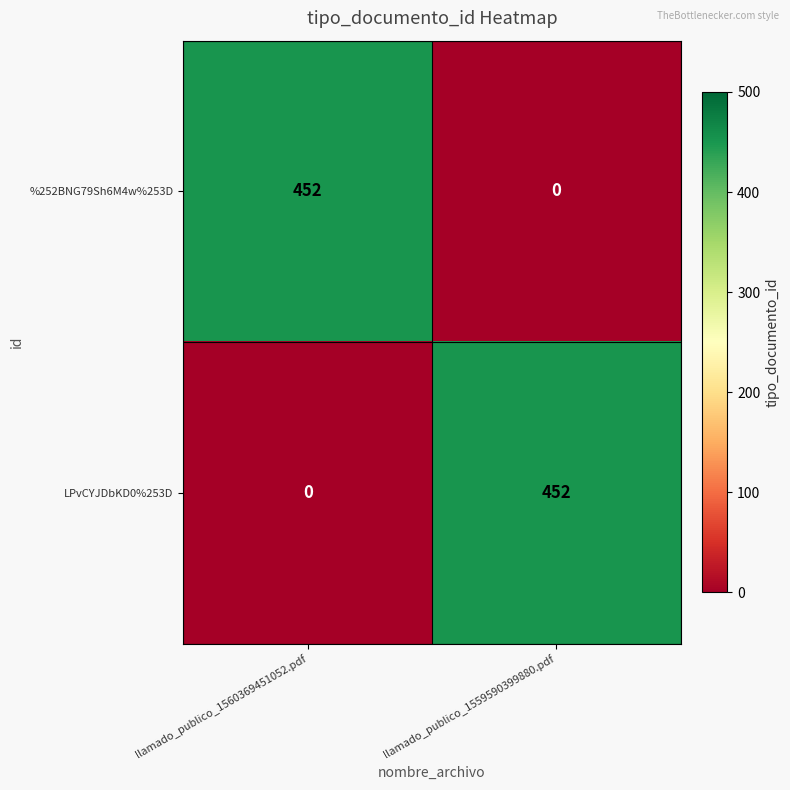

Is it true that LPvCYJDbKD0%253D equals 141 at llamado_publico_1560369451052.pdf?

False